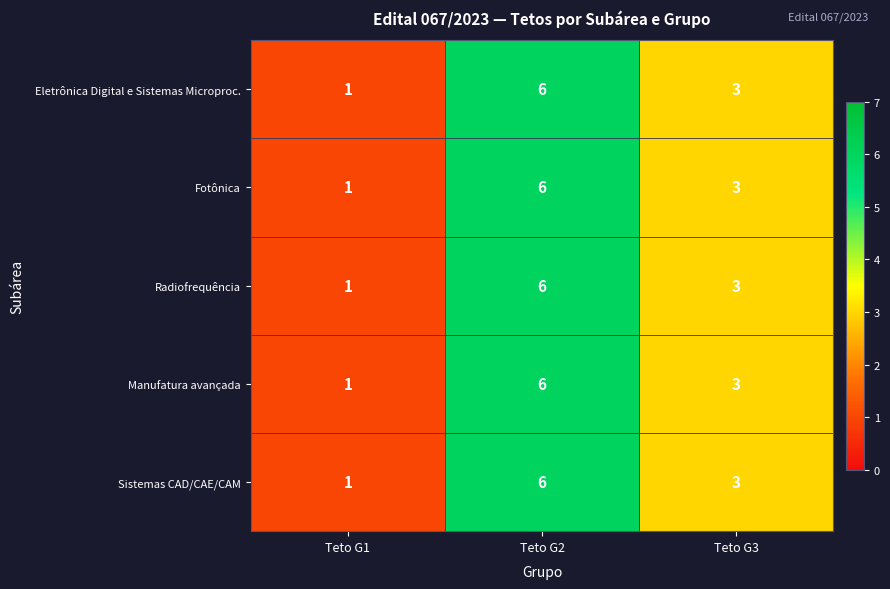

At which label does Eletrônica Digital e Sistemas Microproc. reach its minimum?

Teto G1